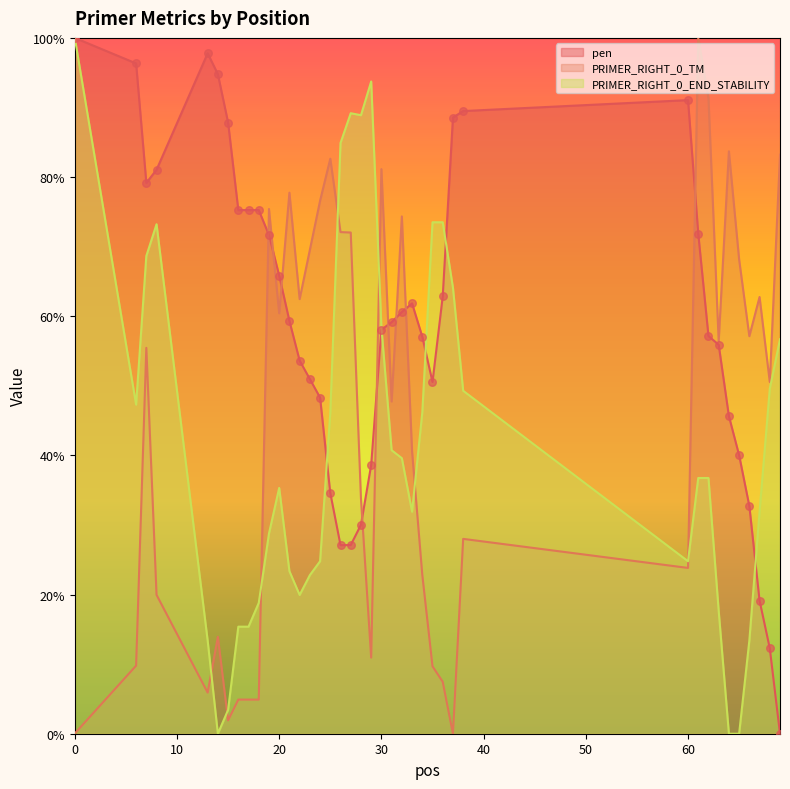

Is the value of PRIMER_RIGHT_0_END_STABILITY at 30 greater than the value of PRIMER_RIGHT_0_TM at 66?

Yes